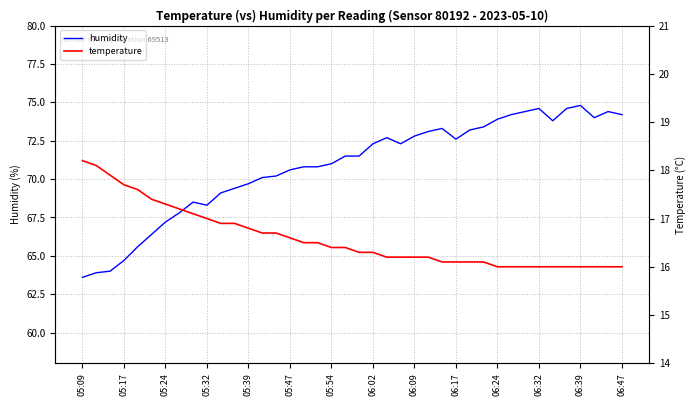

The value of humidity at 06:39 is 117.0. True or false?

False